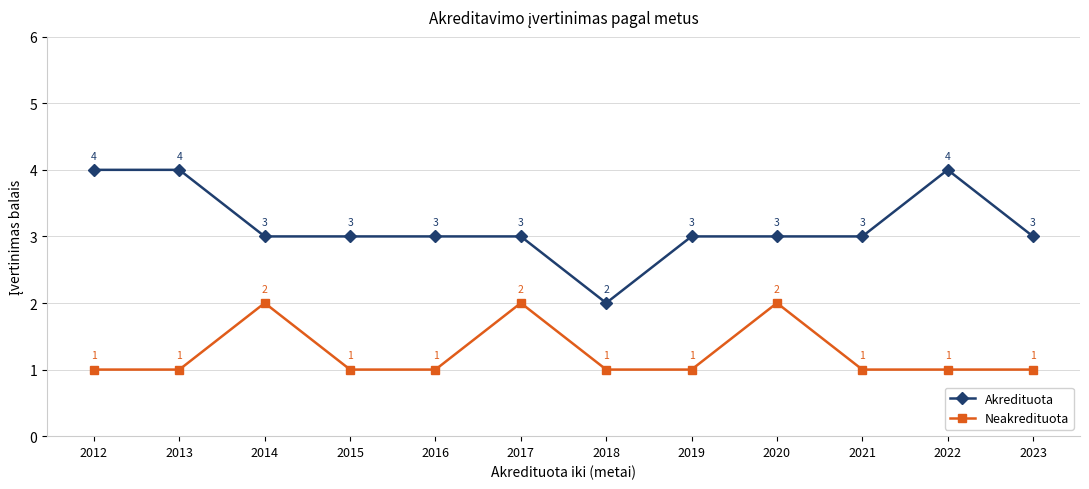

What are all the series names shown in the legend?

Akredituota, Neakredituota